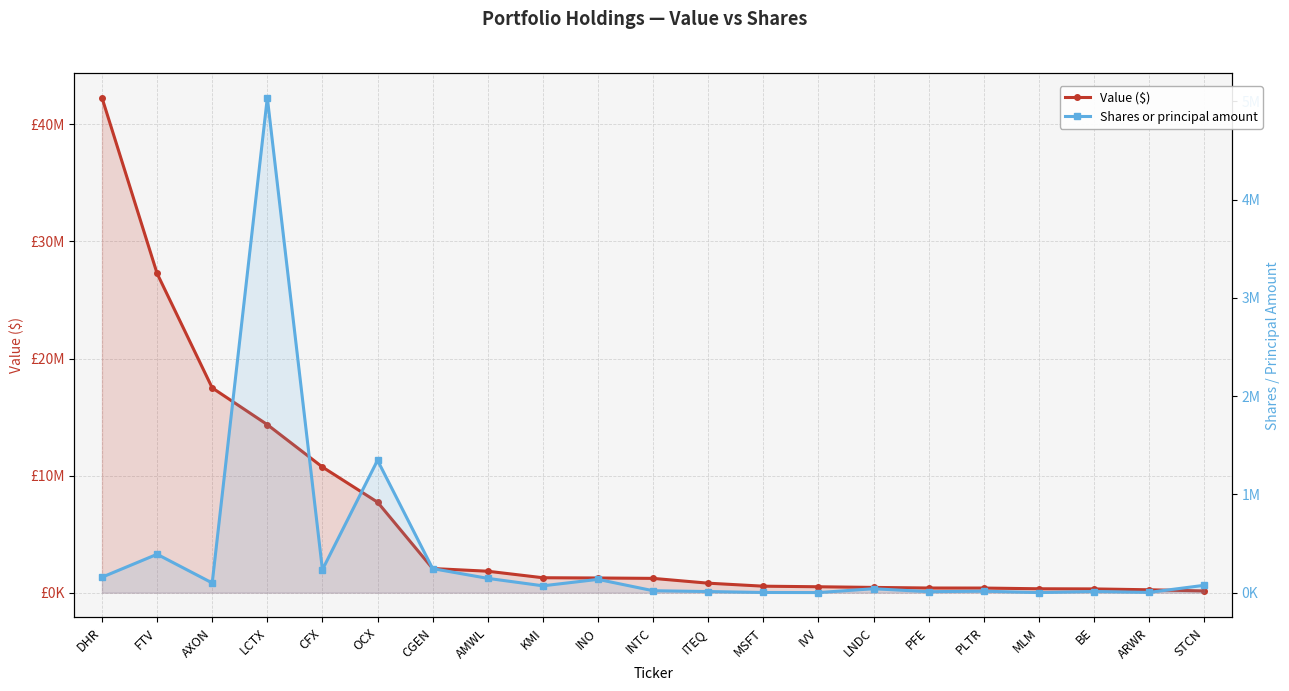

At which label does Value ($) reach its peak?

DHR